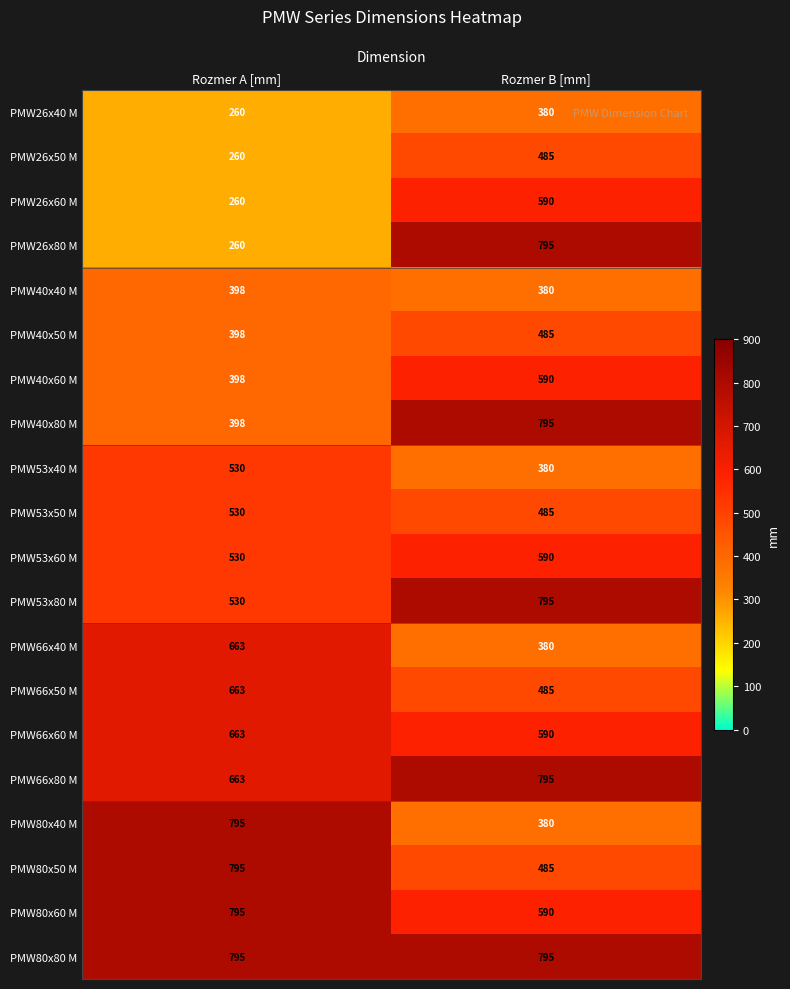

What is the average value of the PMW53x60 M series?

560